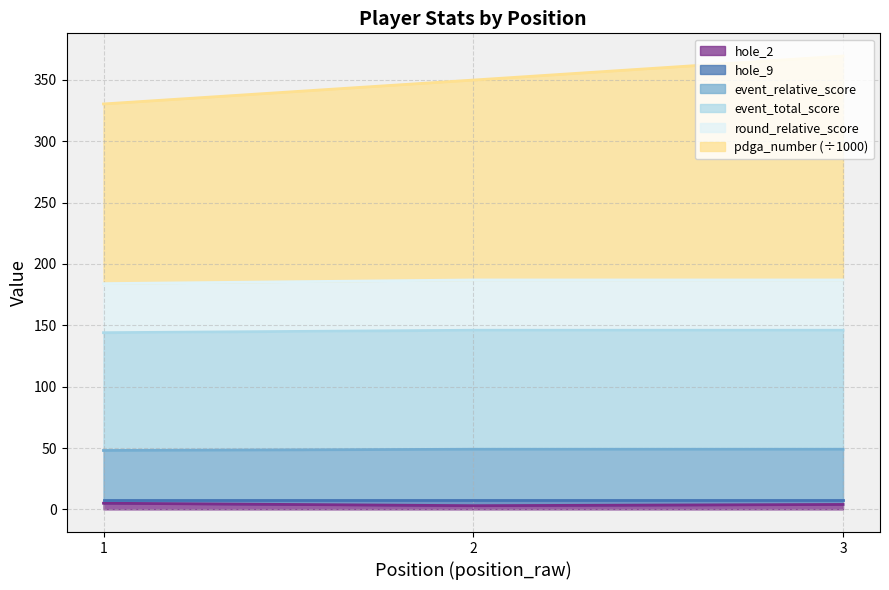

Which category has the lowest value in the hole_2 series?

2